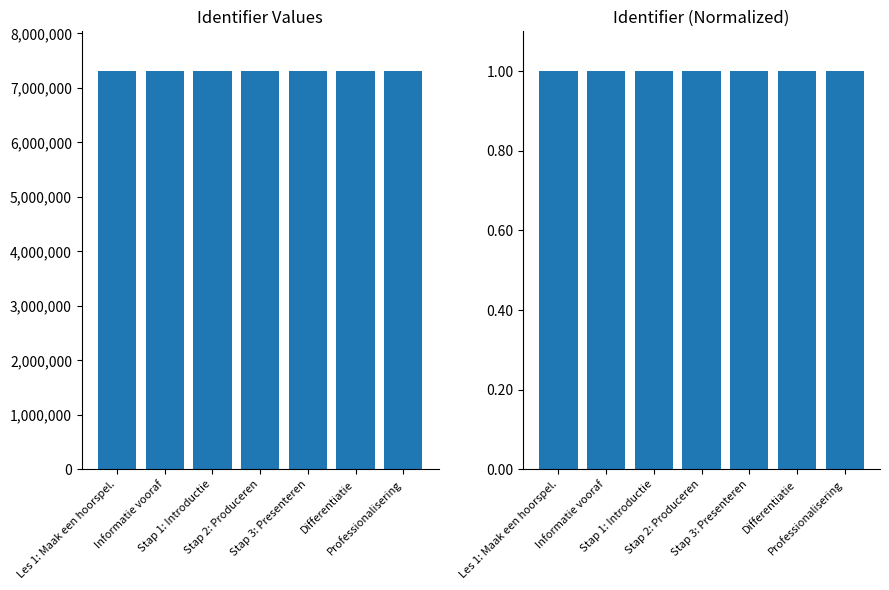

Is it true that Identifier equals 7308733.0 at Informatie vooraf?

True